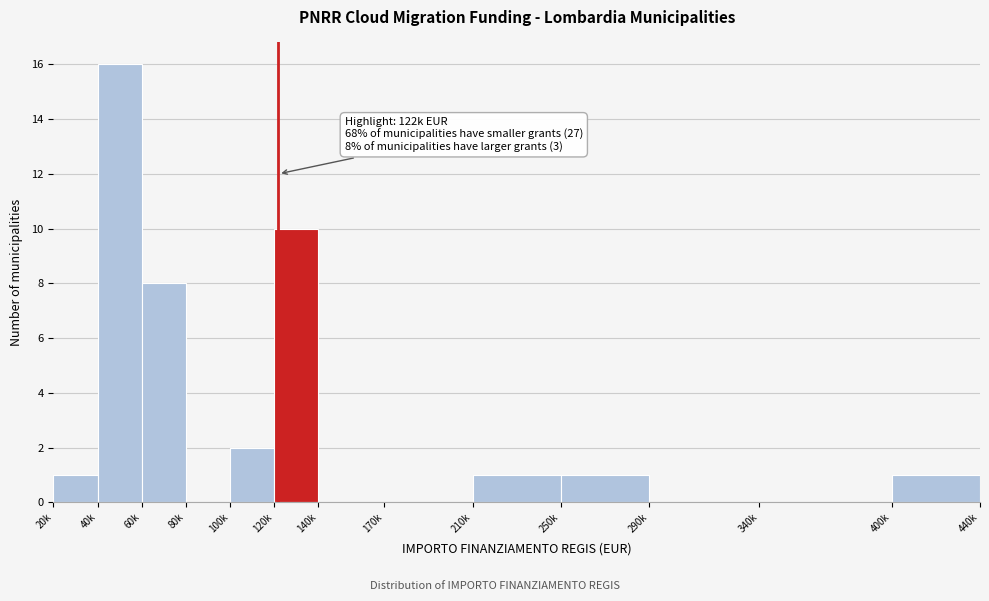

Reading left to right, what are all the values shown in this chart?

20k=1	40k=16	60k=8	80k=0	100k=2	120k=10	140k=0	170k=0	210k=1	250k=1	290k=0	340k=0	400k=1